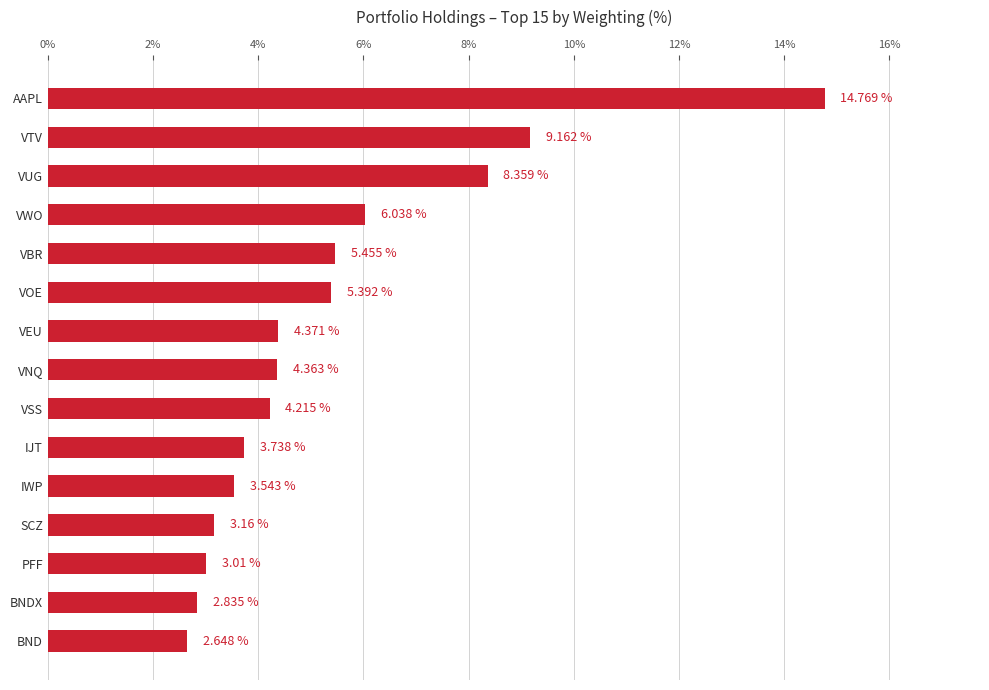

Count the number of categories in the chart.

15